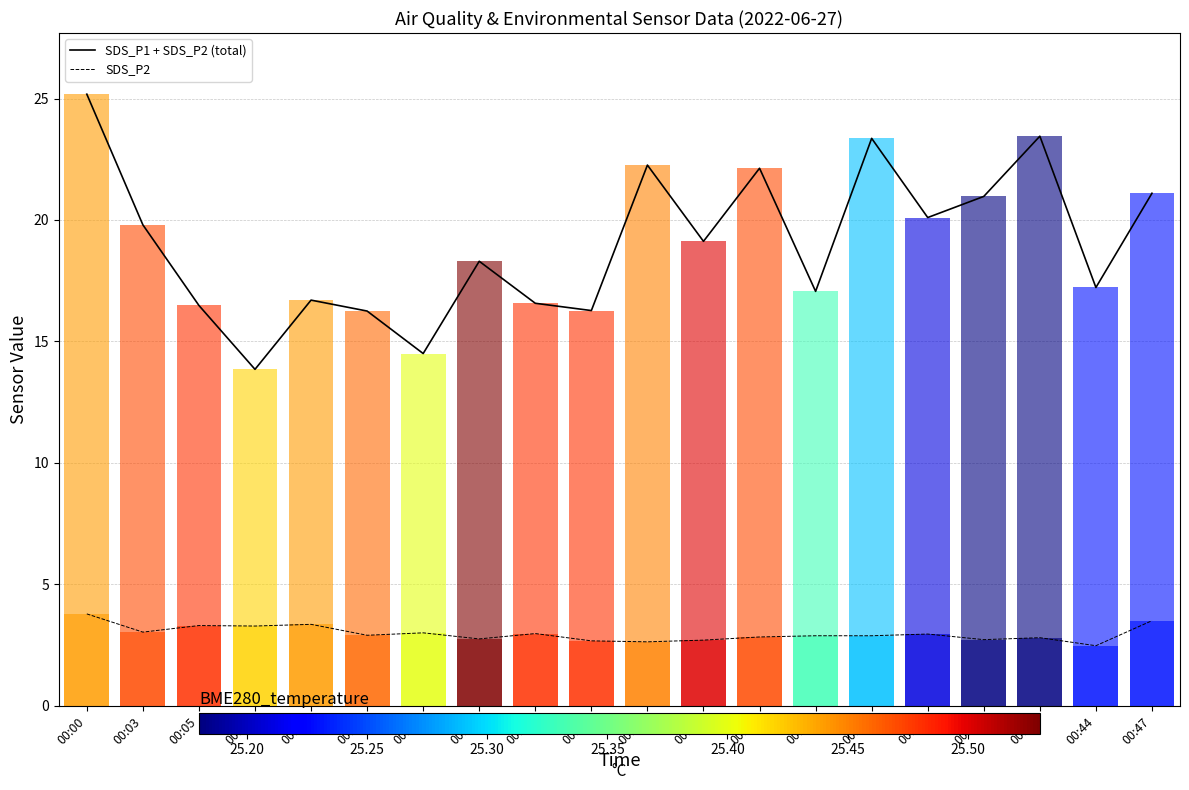

Reading left to right, extract all data points from this chart.

SDS_P1 + SDS_P2 (total): 25.2	19.8	16.5	13.8	16.7	16.2	14.5	18.3	16.6	16.3	22.3	19.1	22.1	17.1	23.4	20.1	21.0	23.4	17.2	21.1
SDS_P2: 3.8	3.0	3.3	3.3	3.4	2.9	3.0	2.8	3.0	2.7	2.6	2.7	2.8	2.9	2.9	3.0	2.7	2.8	2.5	3.5